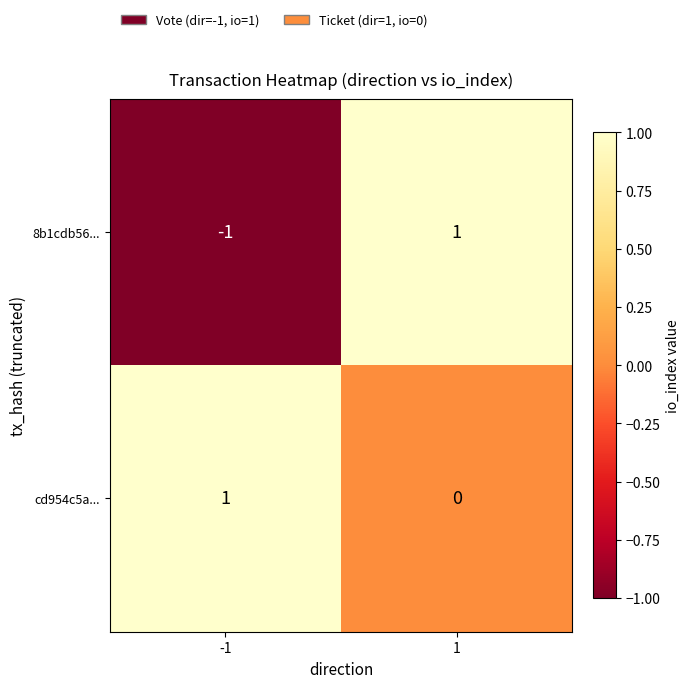

Is it true that 8b1cdb56... equals -1 at -1?

True